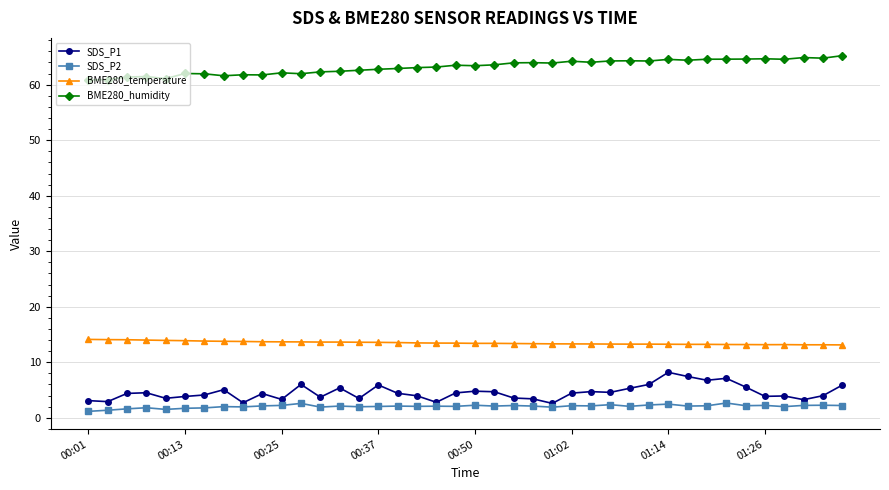

At how many categories does at least one series exceed 33?

40